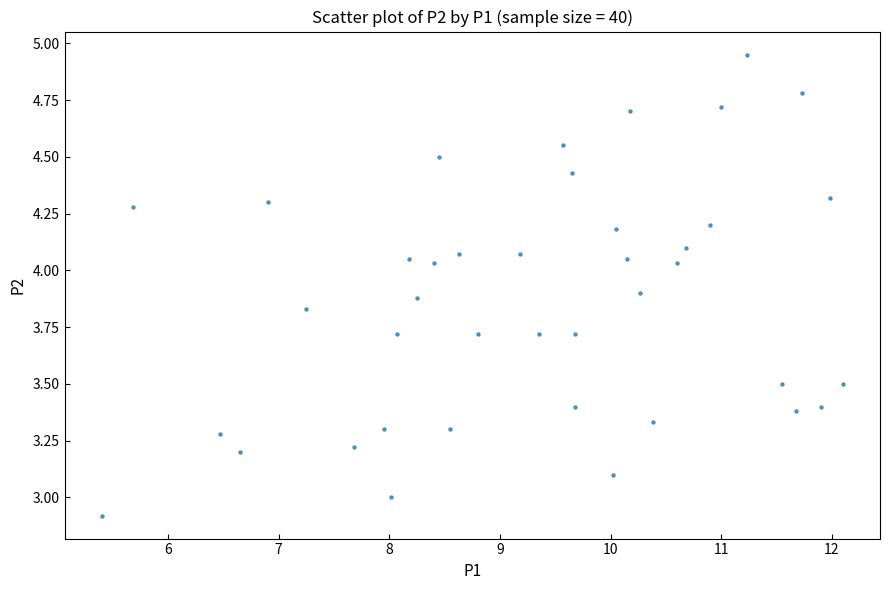

What is the range of X values (max minus min)?

6.7